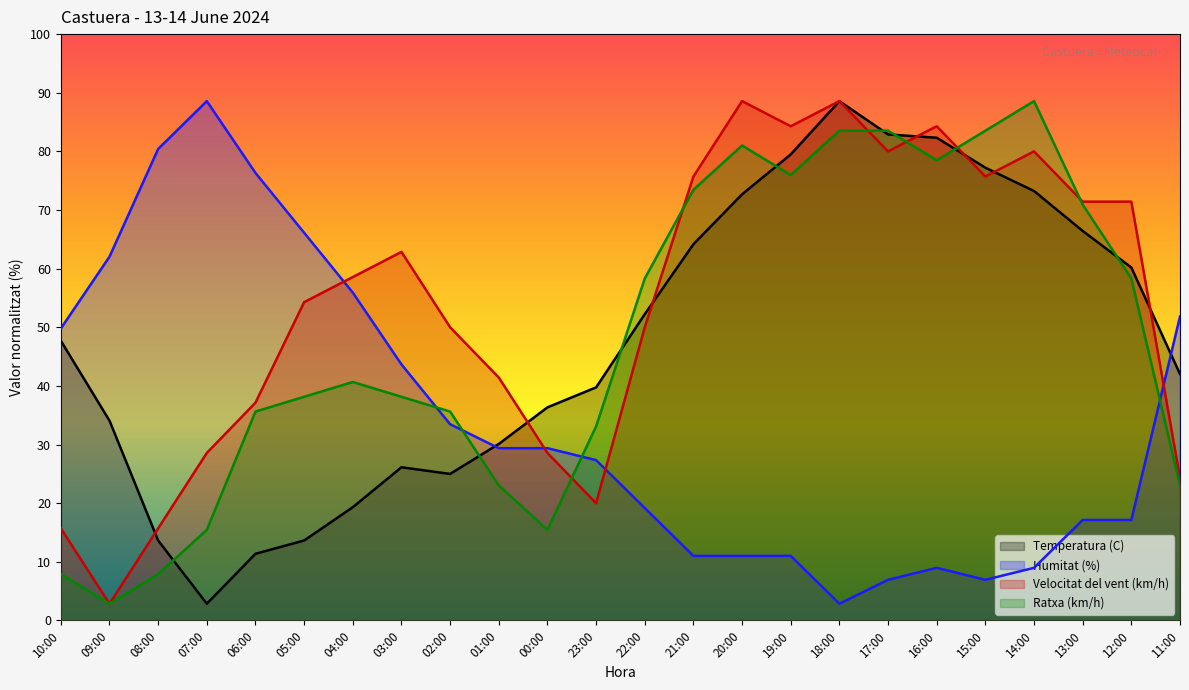

What is the minimum value shown in the chart?

2.0